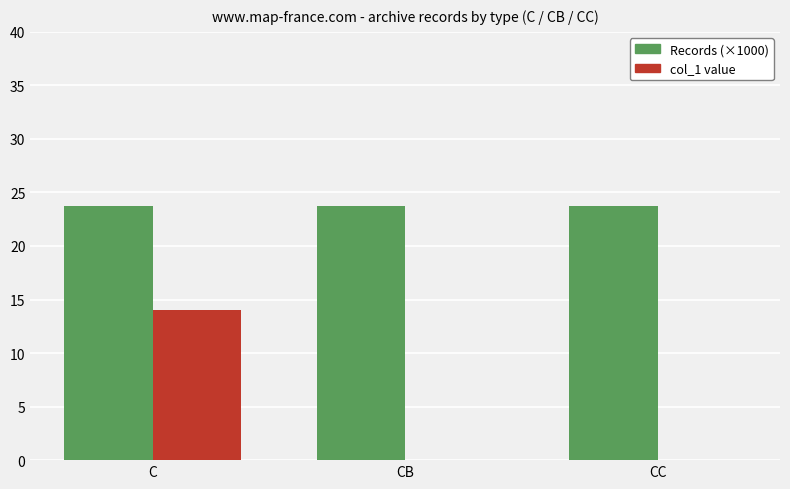

How many groups of bars are there?

3